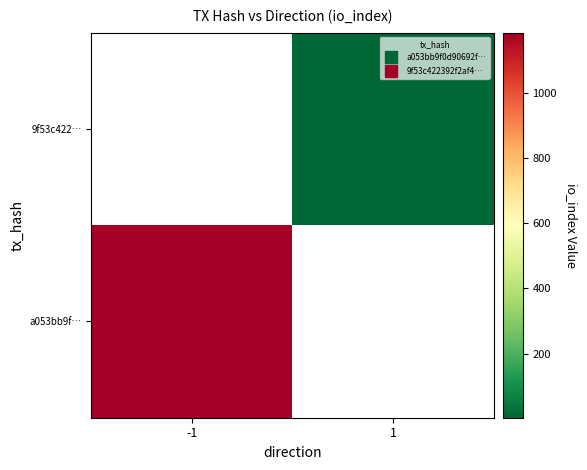

Rank the series by their average value, from lowest to highest.

a053bb9f…, 9f53c422…